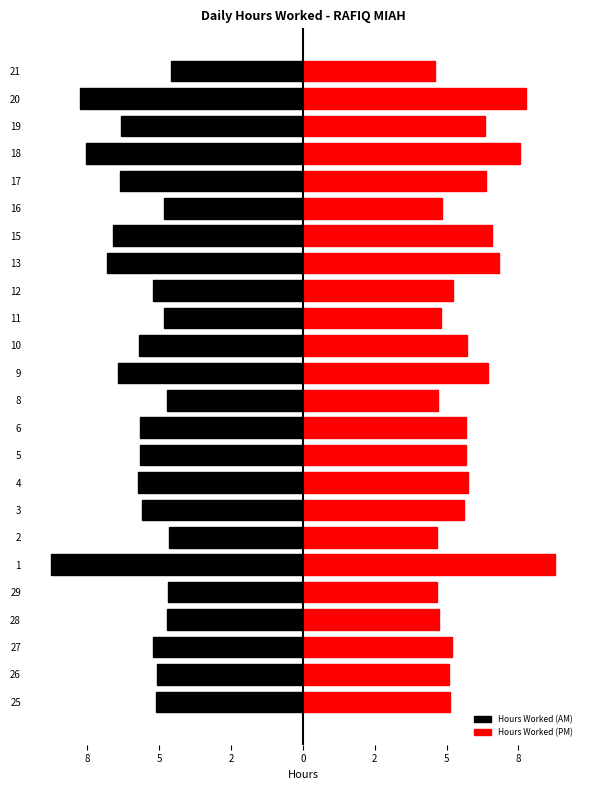

What are all the series names shown in the legend?

Hours Worked (AM), Hours Worked (PM)